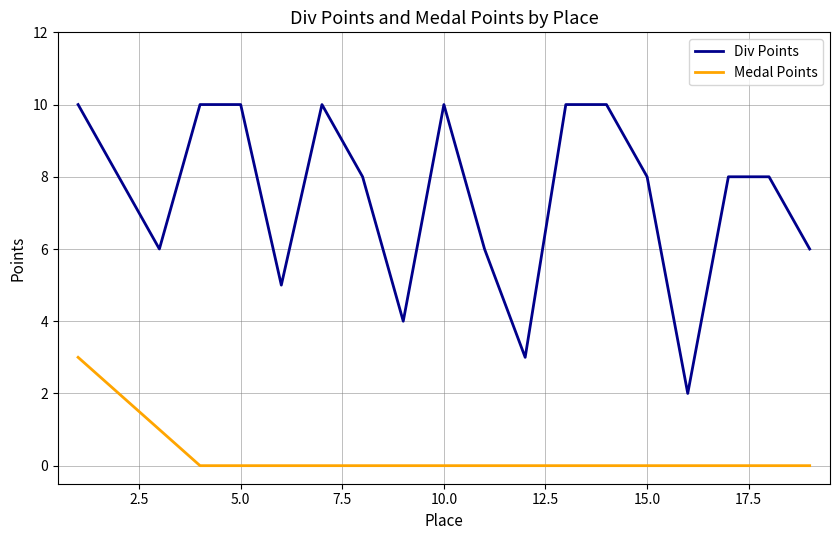

Which series has the widest spread of values?

Div Points